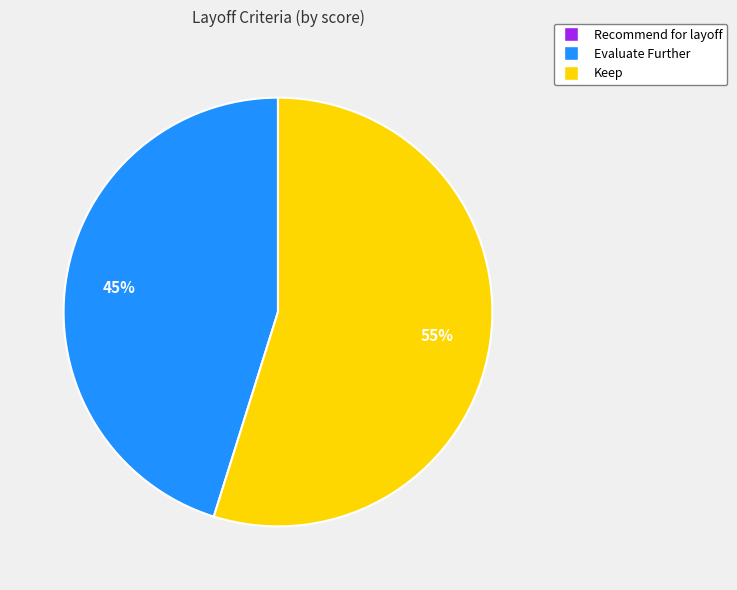

Is there a majority slice in this chart?

Yes